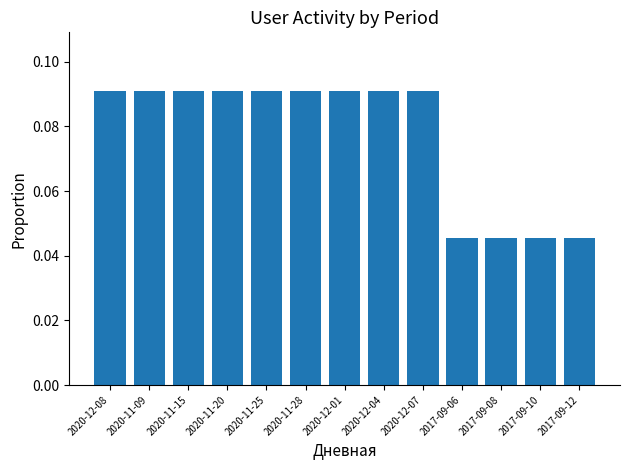

How many bars are there in total?

13